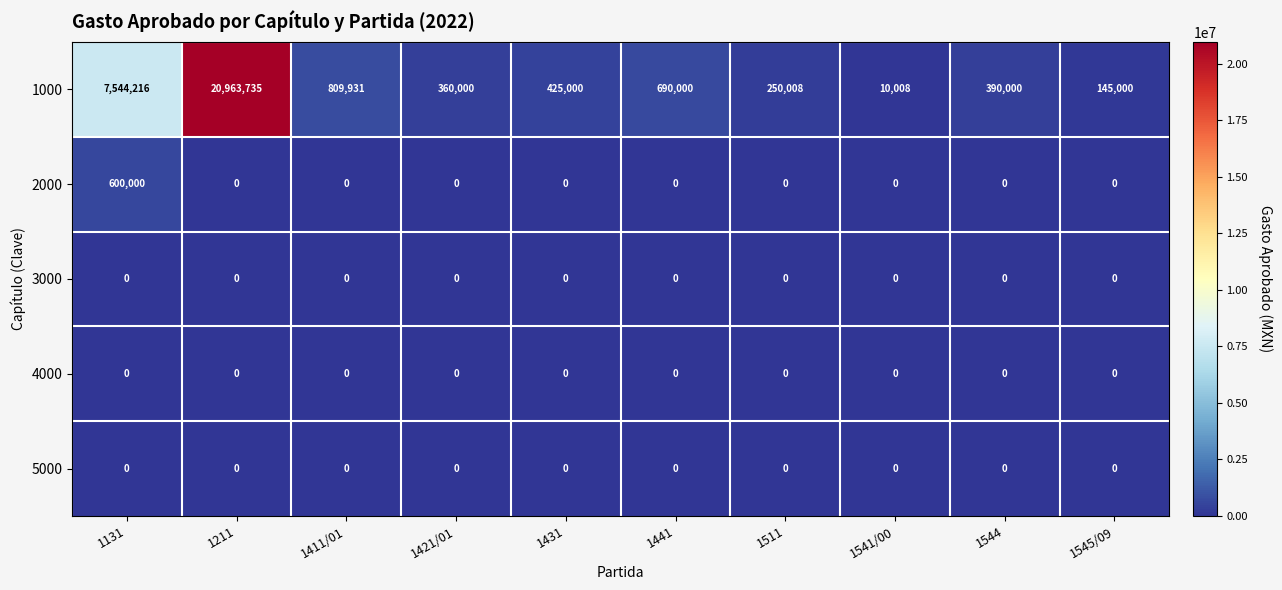

How many categories are shown in the chart?

10